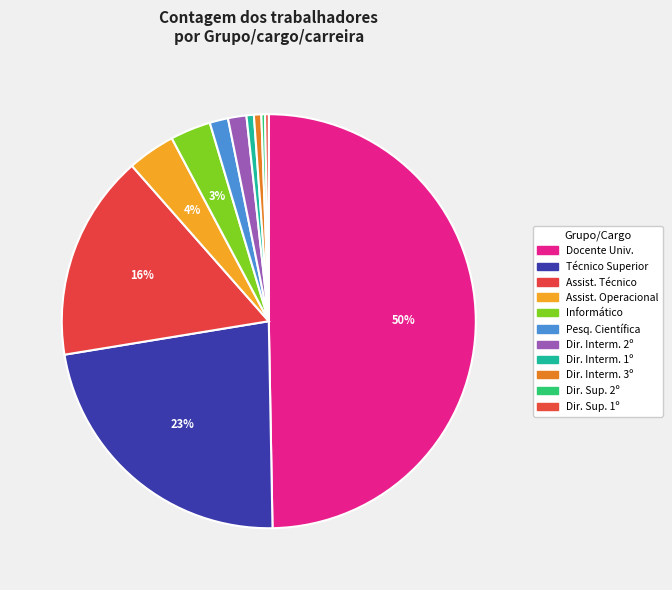

Count the number of slices in the pie.

11